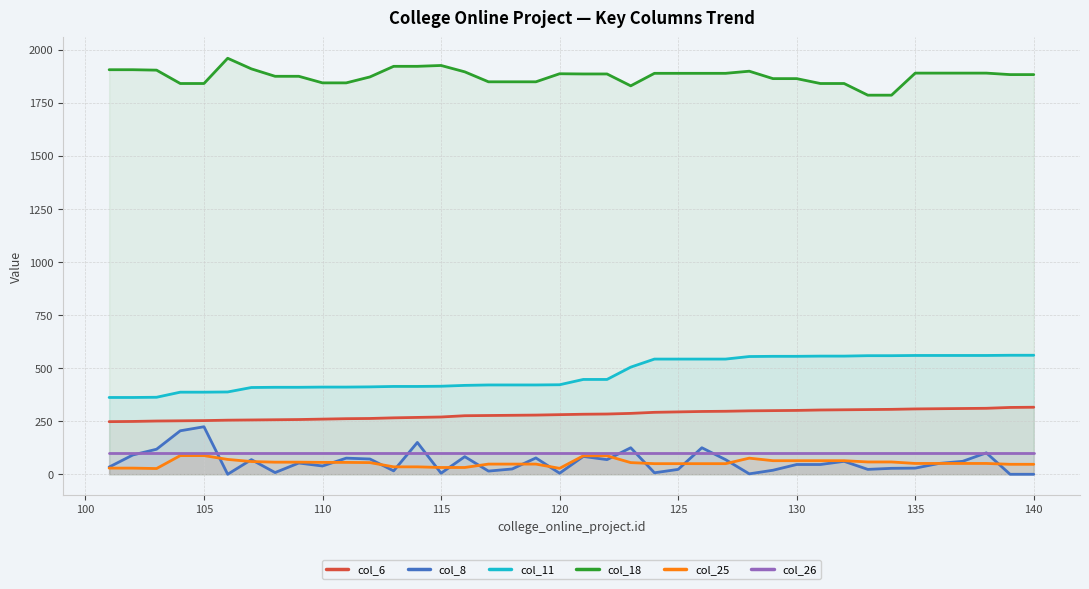

What is the average value of the col_25 series?

54